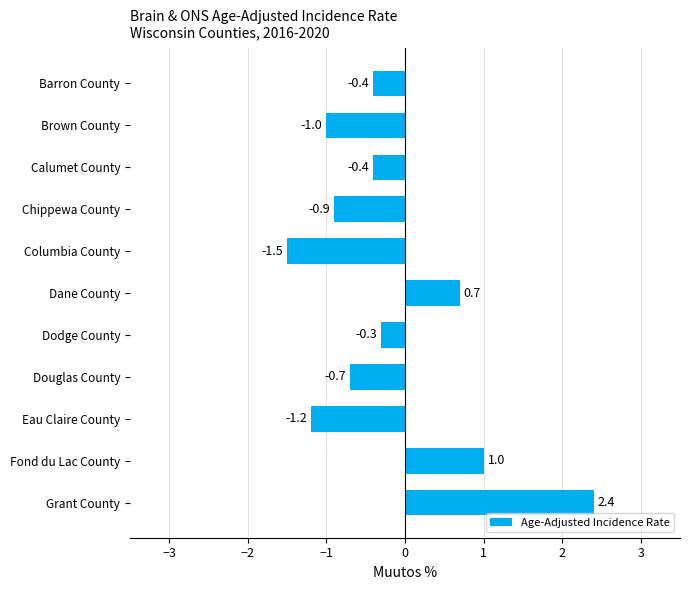

Which has a higher value, Grant County or Barron County?

Grant County